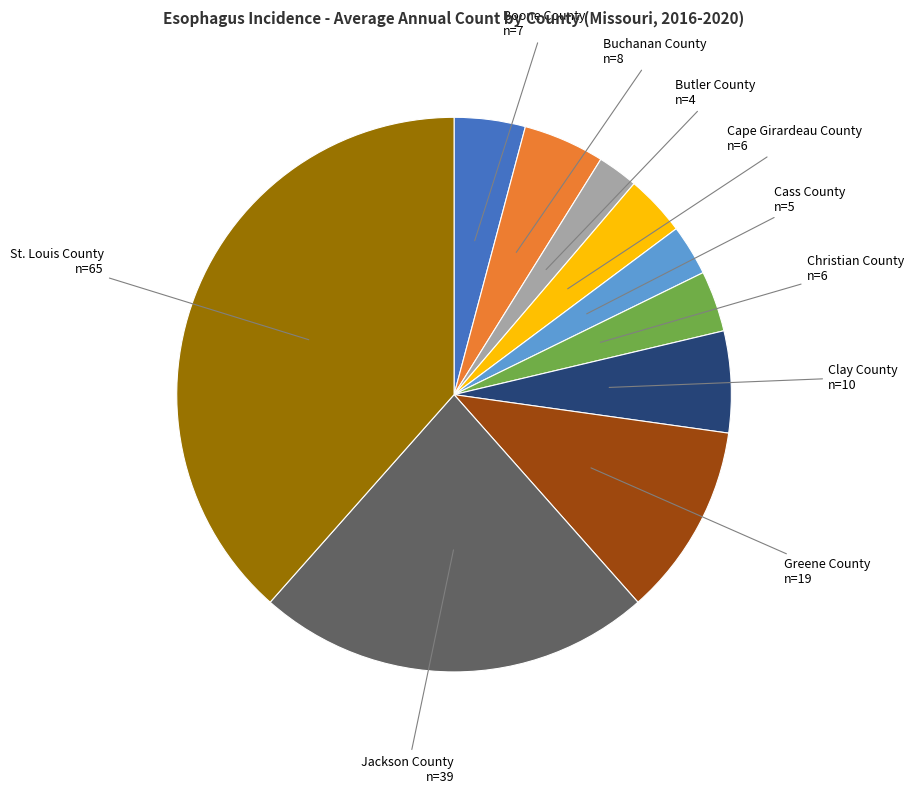

Which slice is the largest?

St. Louis County